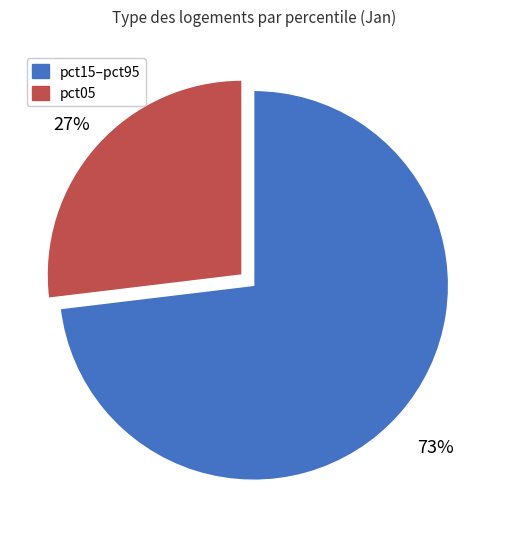

Is there a majority slice in this chart?

Yes